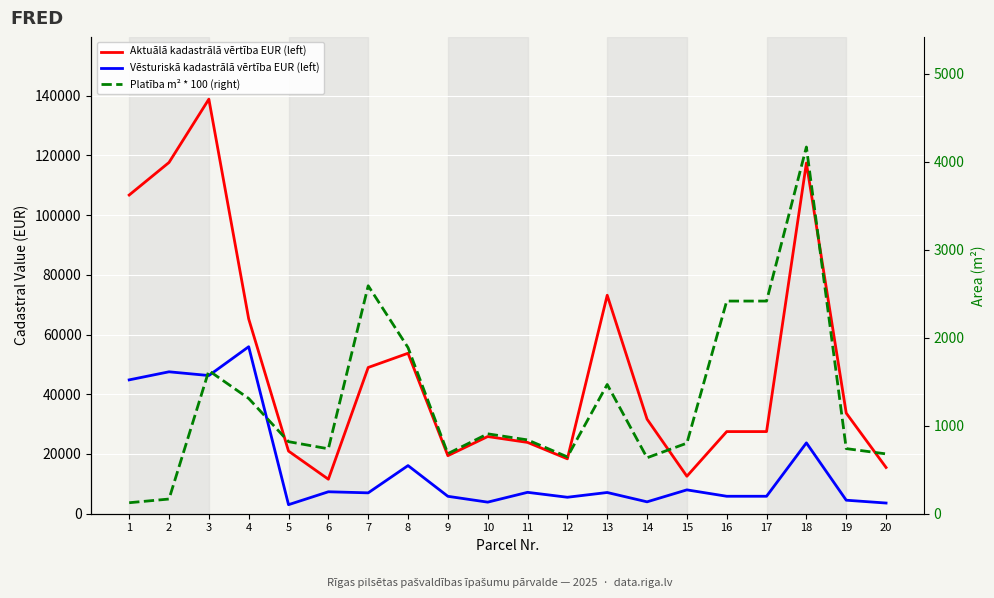

What is the sum of the Aktuālā kadastrālā vērtība EUR (left) values at 8 and 15?

66283